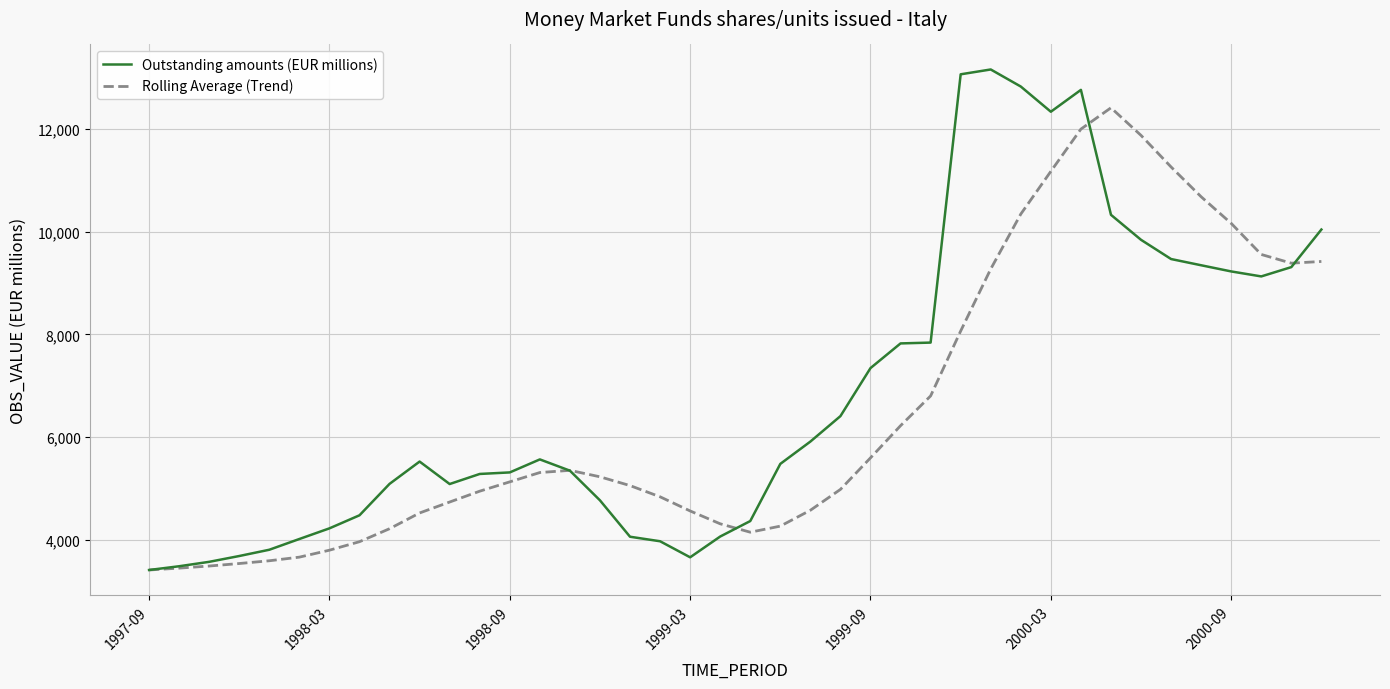

Which series has the widest spread of values?

Outstanding amounts (EUR millions)